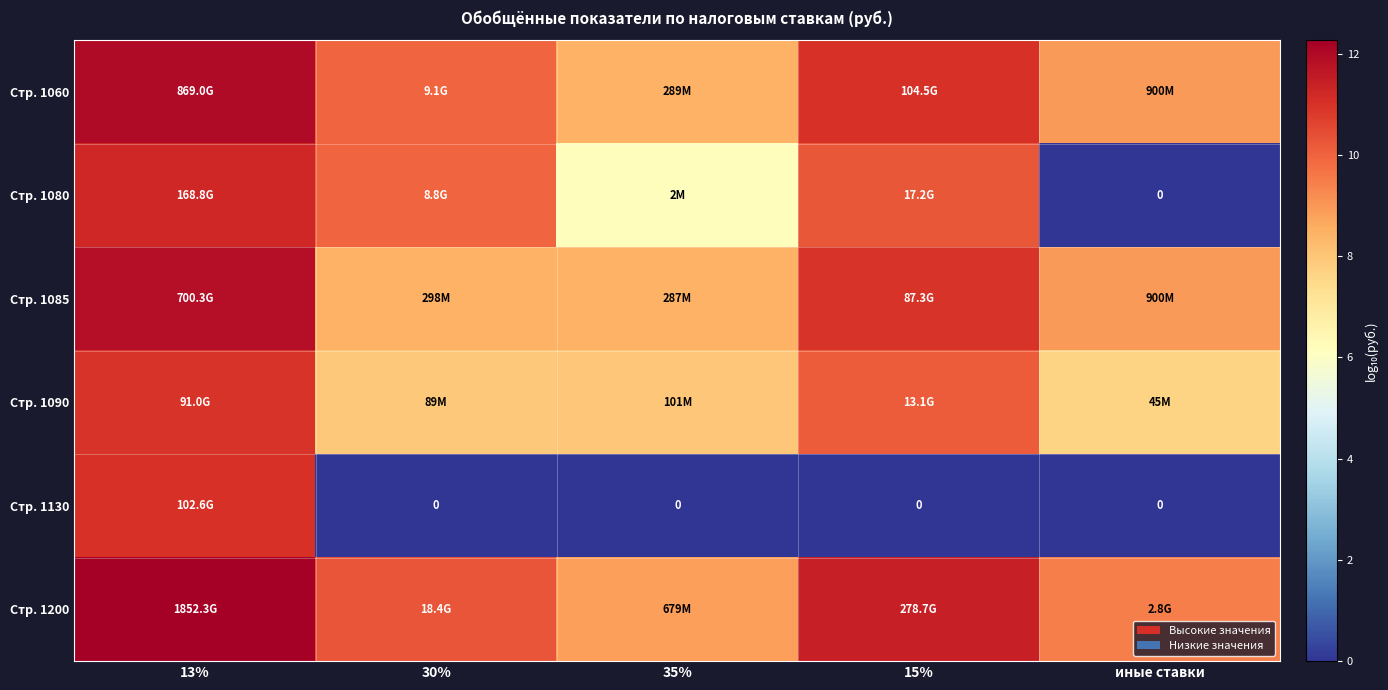

True or false: Стр. 1080 has a value of 7.8 at 13%.

False